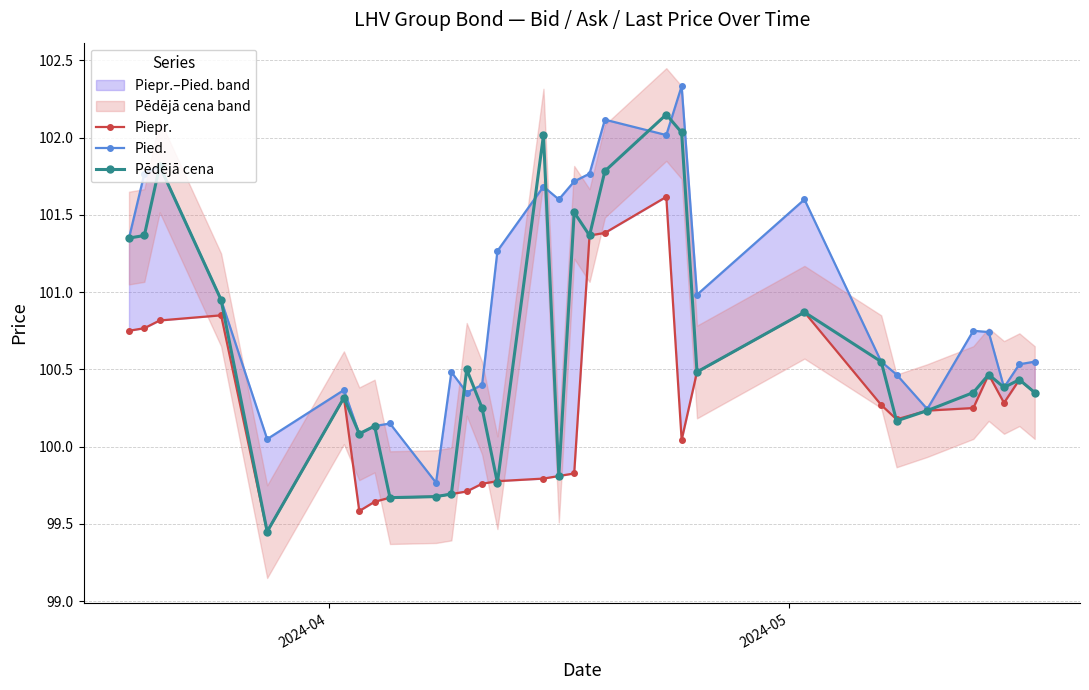

What is the value of the Pēdējā cena point at the 16th from the left?

99.8